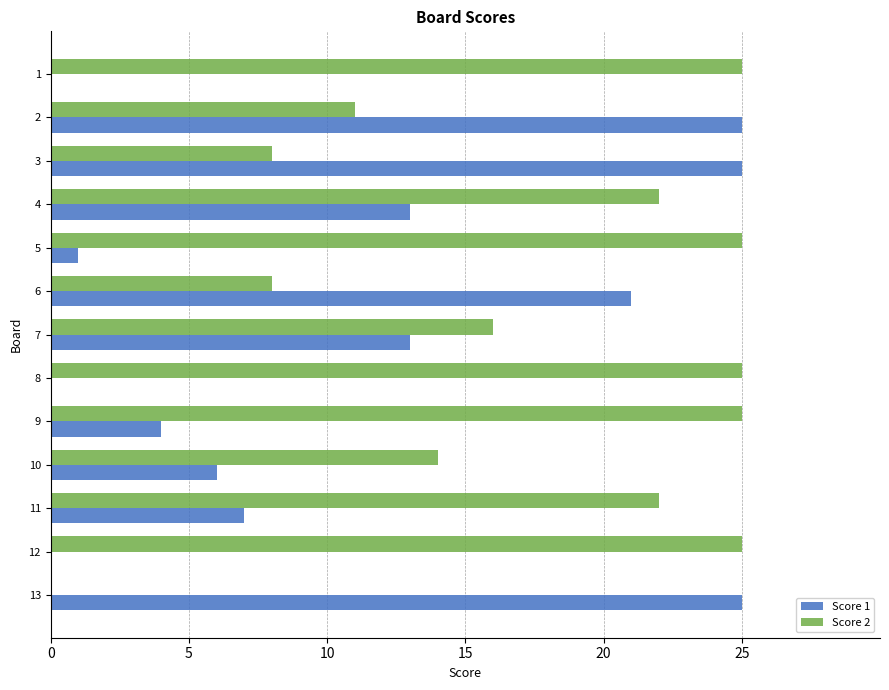

Which series has the largest total across all categories?

Score 2